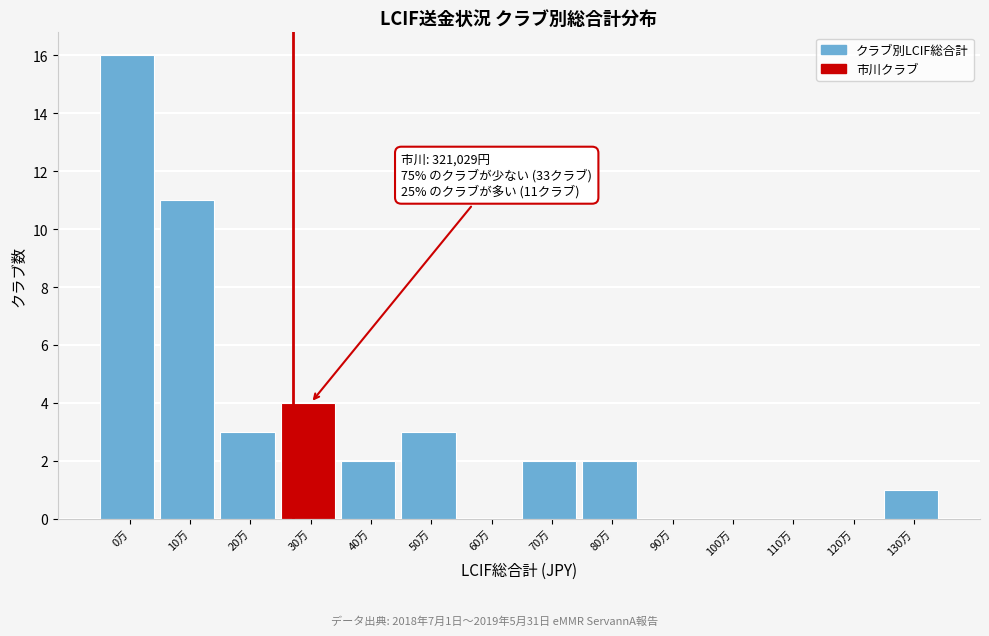

Reading left to right, what are all the values shown in this chart?

0万=16	10万=11	20万=3	30万=4	40万=2	50万=3	60万=0	70万=2	80万=2	90万=0	100万=0	110万=0	120万=0	130万=1